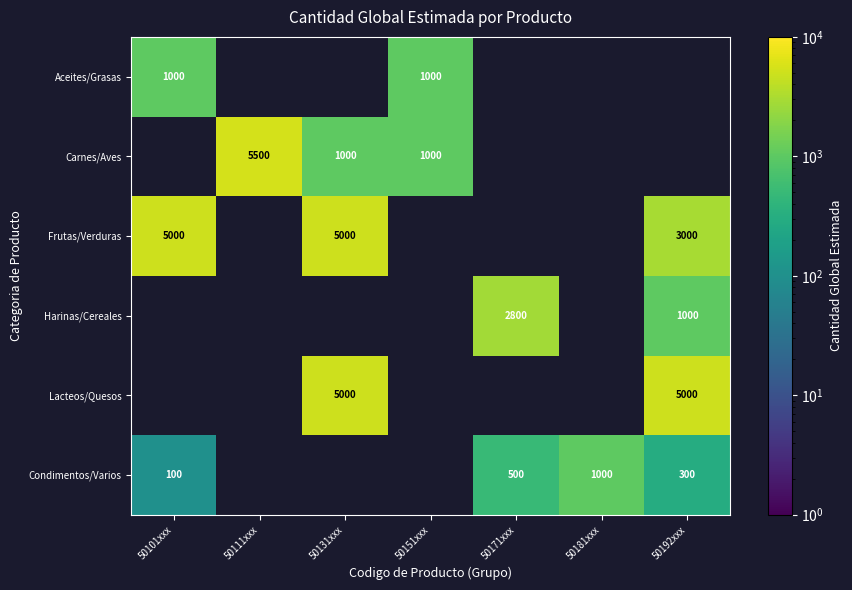

True or false: Frutas/Verduras has a value of 2275 at 50131xxx.

False